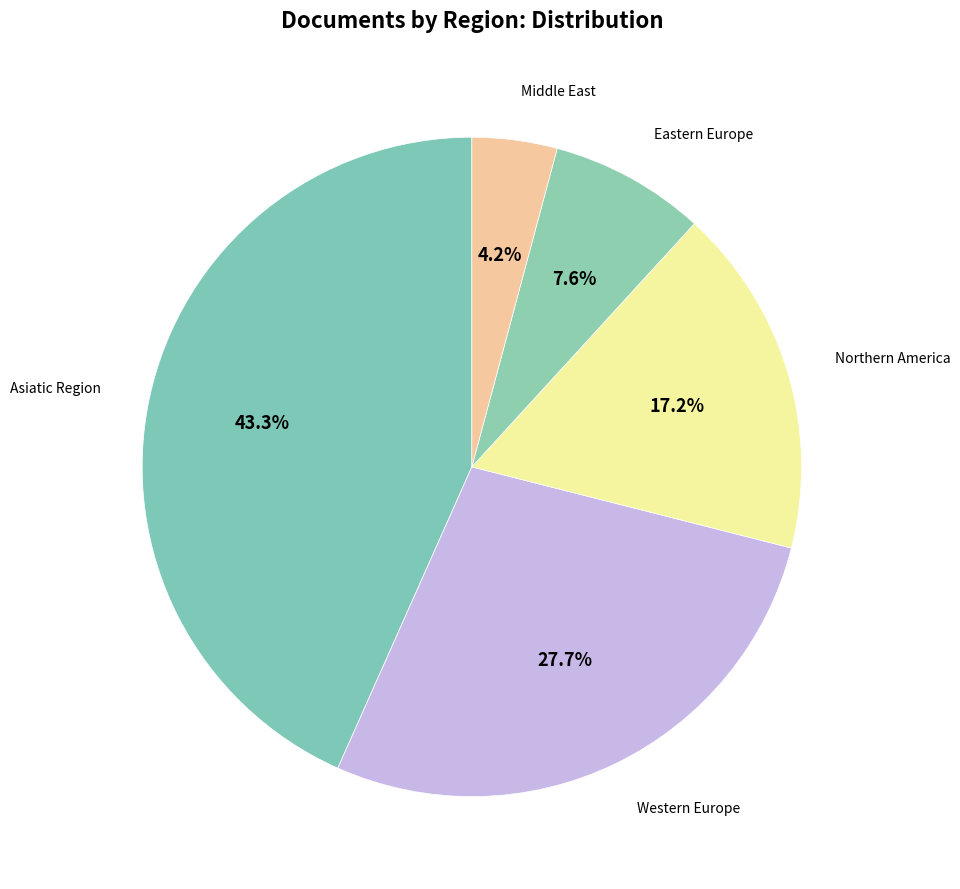

How much of the chart is everything except Middle East?

95.8%